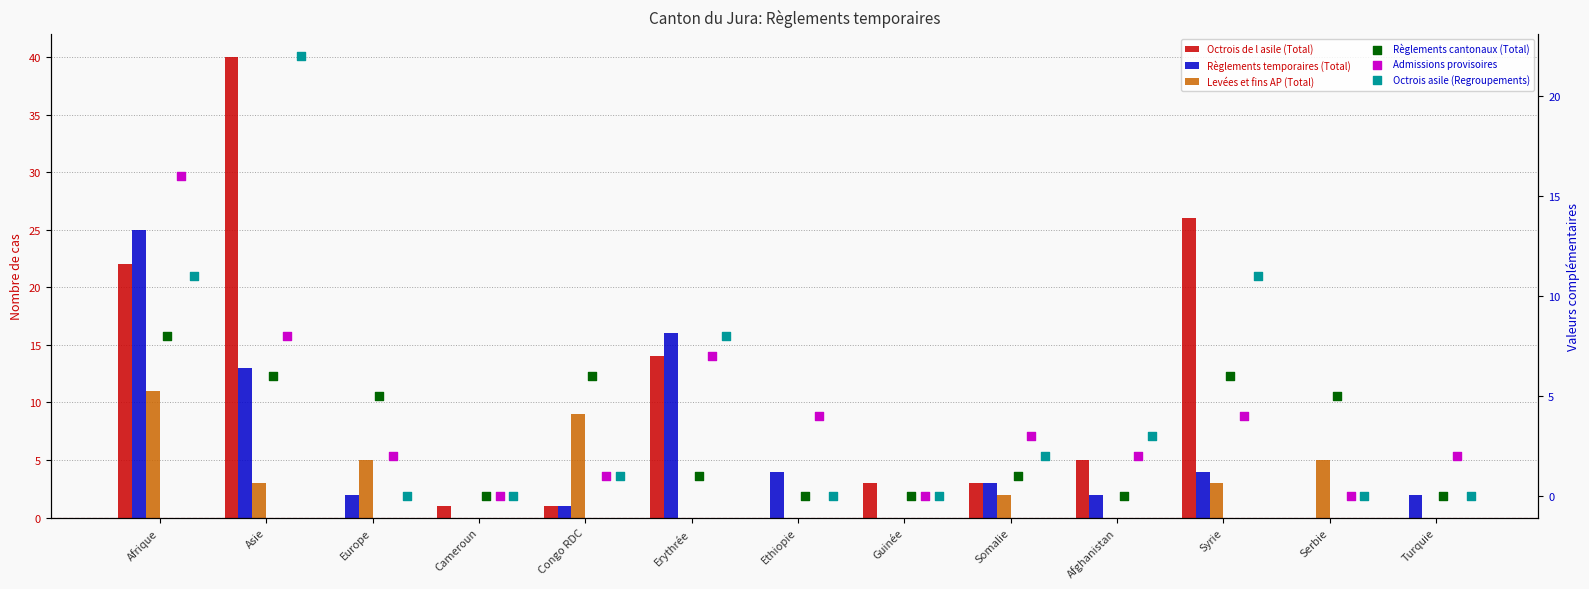

At how many categories does at least one series exceed 20?

3